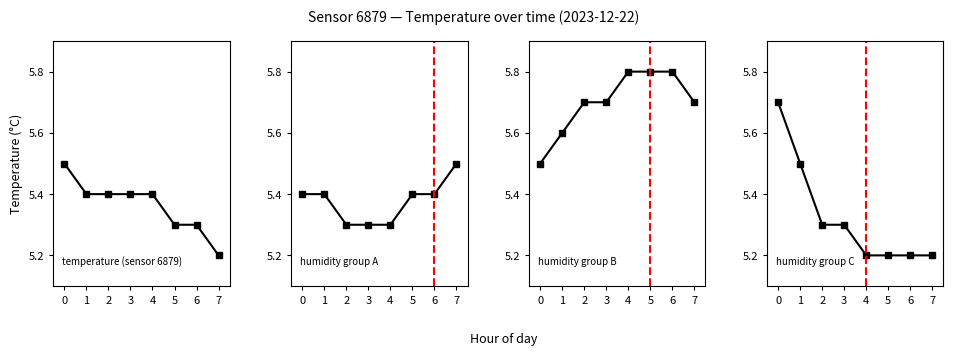

True or false: humidity group B and humidity group C cross at least once.

True